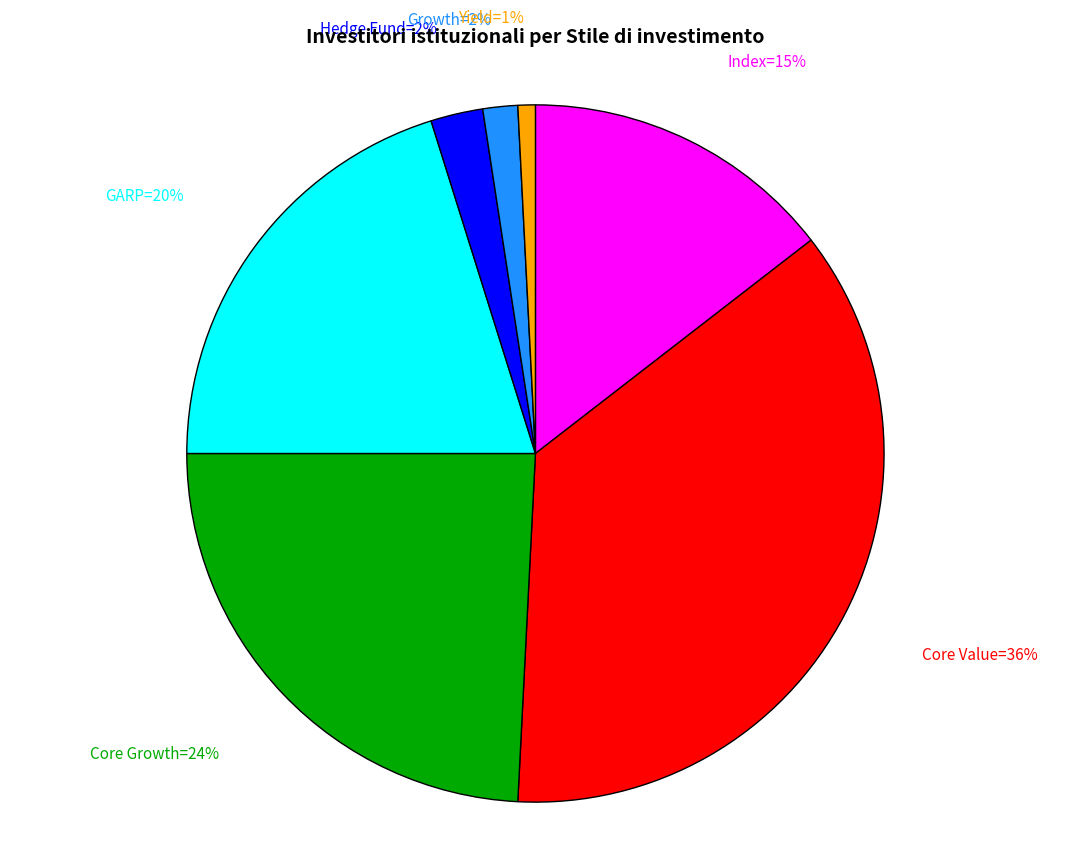

To the nearest percent, what is the average slice percentage?

14%